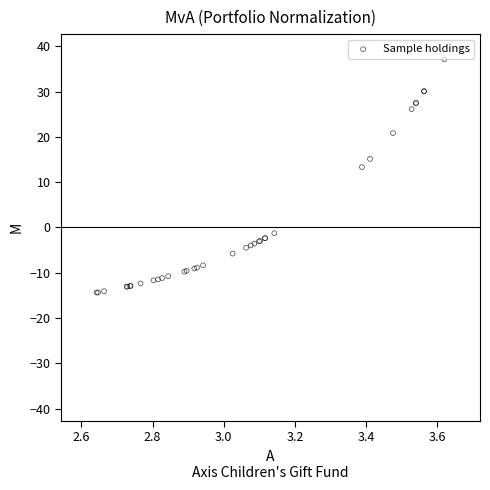

What Y value in the scatter plot is closest to 11?

13.3